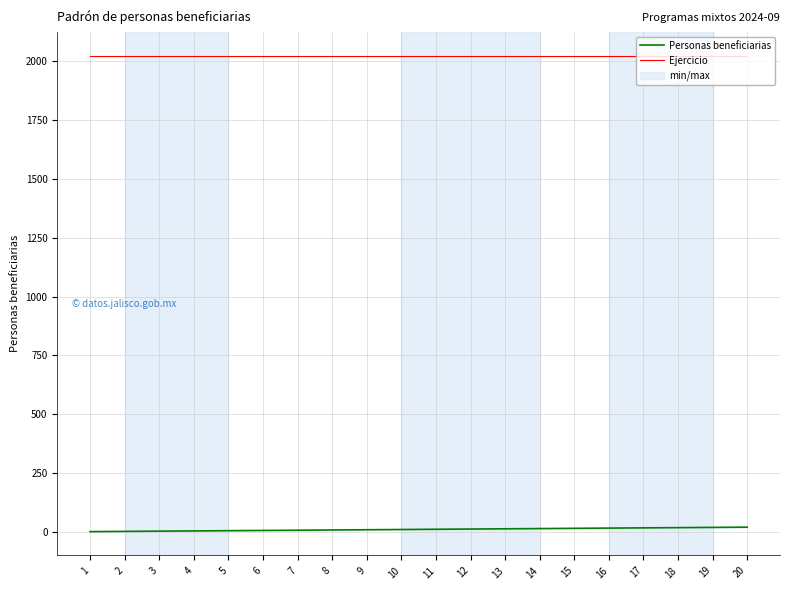

How many data points in Personas beneficiarias are above 11?

9